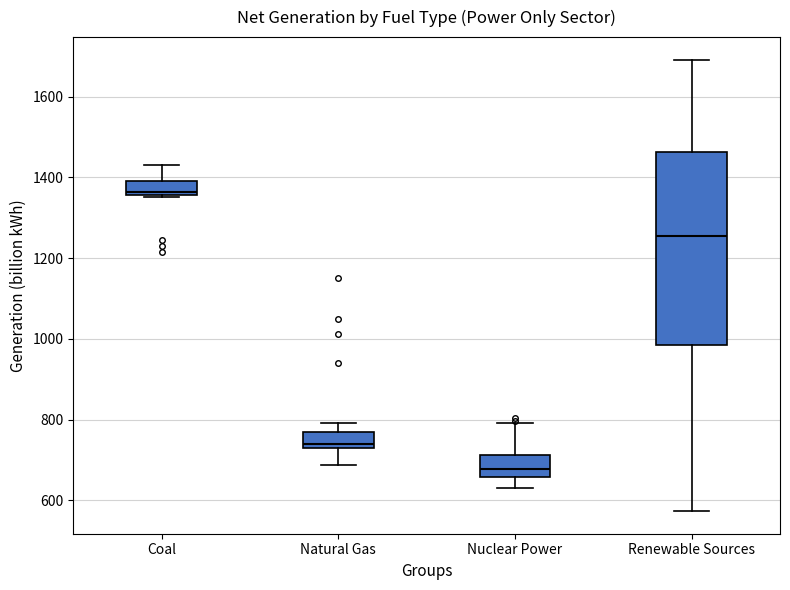

Reading left to right, transcribe this box plot: for each box, give where its median line is, the range the box spans, and where its two whiskers end, as read against the y-axis. The values are not printed on the chart, so give them approximately, as read against the axis.

Coal: median 1360 (just above the box's lower edge), box 1360 to 1400, whiskers 1360 to 1440
Natural Gas: median 740, box 720 to 780, whiskers 680 to 800
Nuclear Power: median 680, box 660 to 720, whiskers 640 to 800
Renewable Sources: median 1260, box 980 to 1460, whiskers 580 to 1700